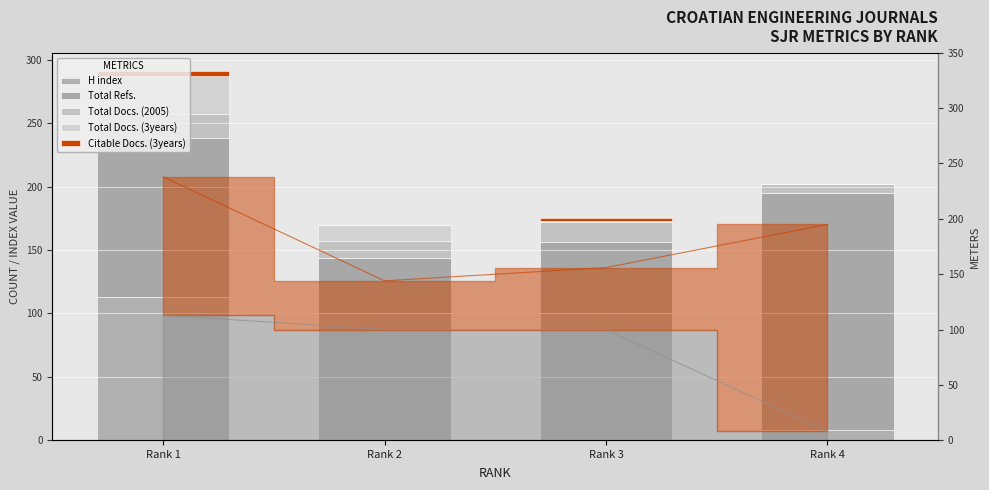

Reading right to left, transcribe all the data shown in this chart.

H index: 8	100	100	113
Total Refs.: 187	56	44	125
Total Docs. (2005): 7	16	13	19
Total Docs. (3years): 0	1	13	30
Citable Docs. (3years): 0	2	0	4